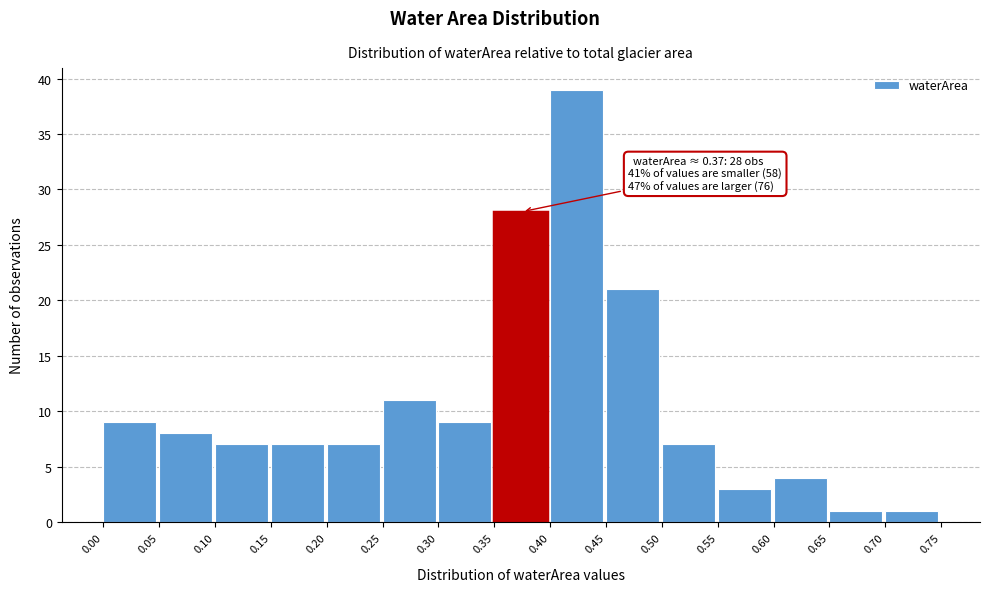

Over which range of the x-axis is the bar tallest?

0.40 to 0.45